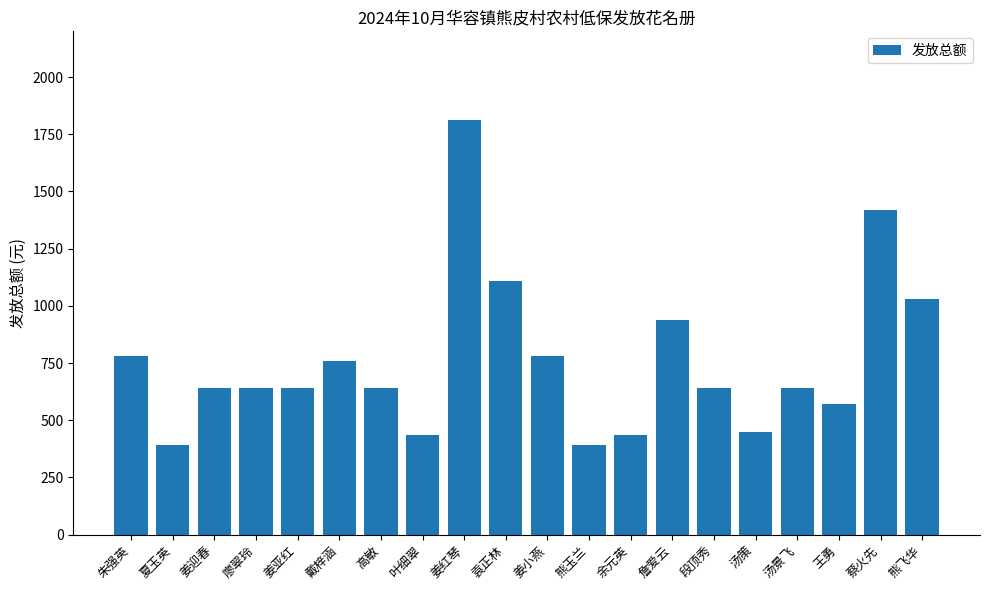

At which label does the data first exceed 641?

朱强英